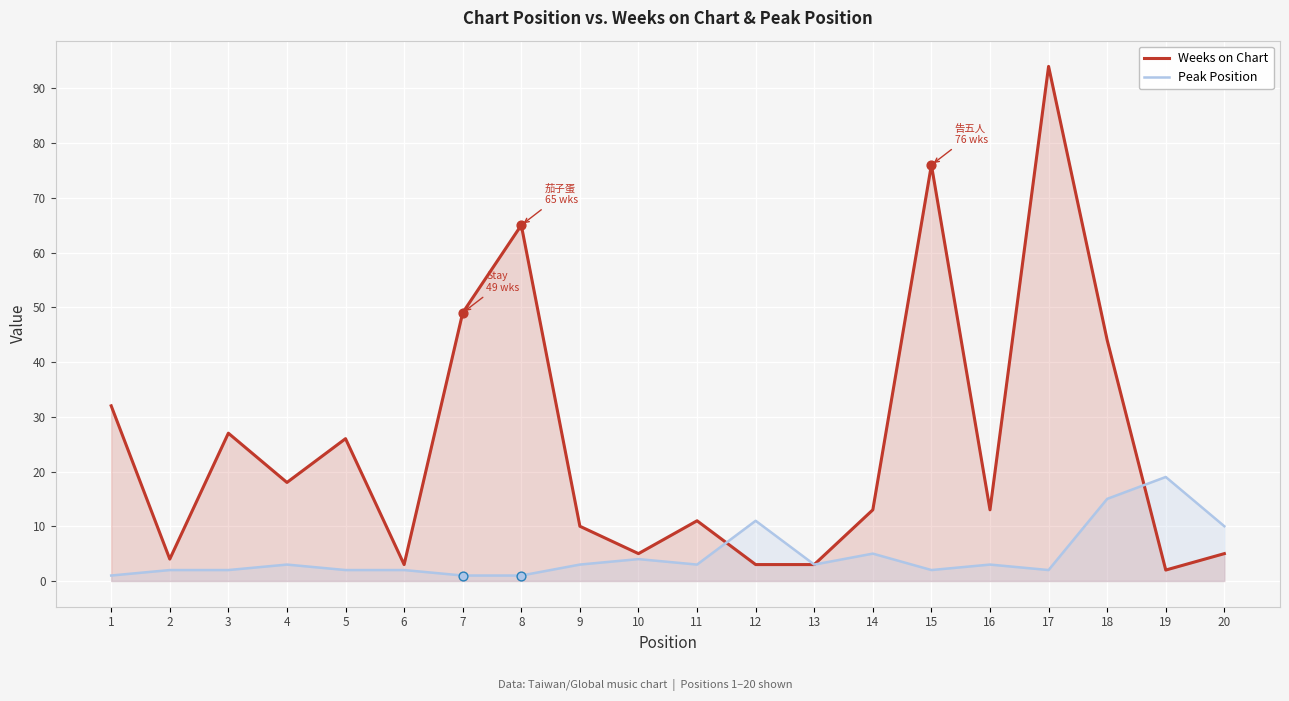

Which series has the largest total across all categories?

Weeks on Chart